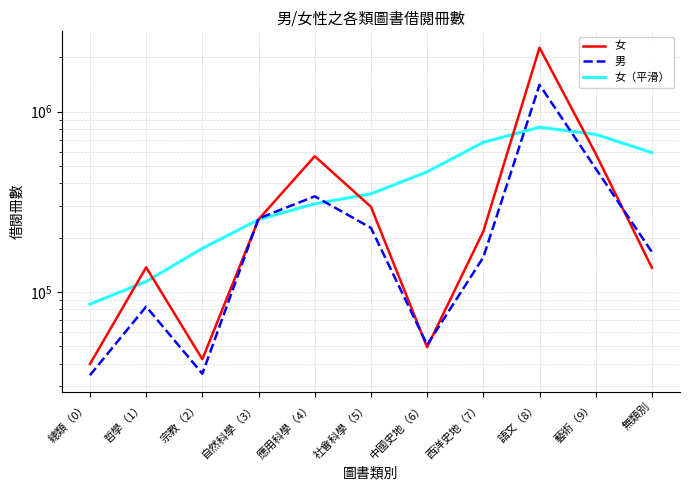

Rank the series by their maximum value, from highest to lowest.

女, 男, 女（平滑）